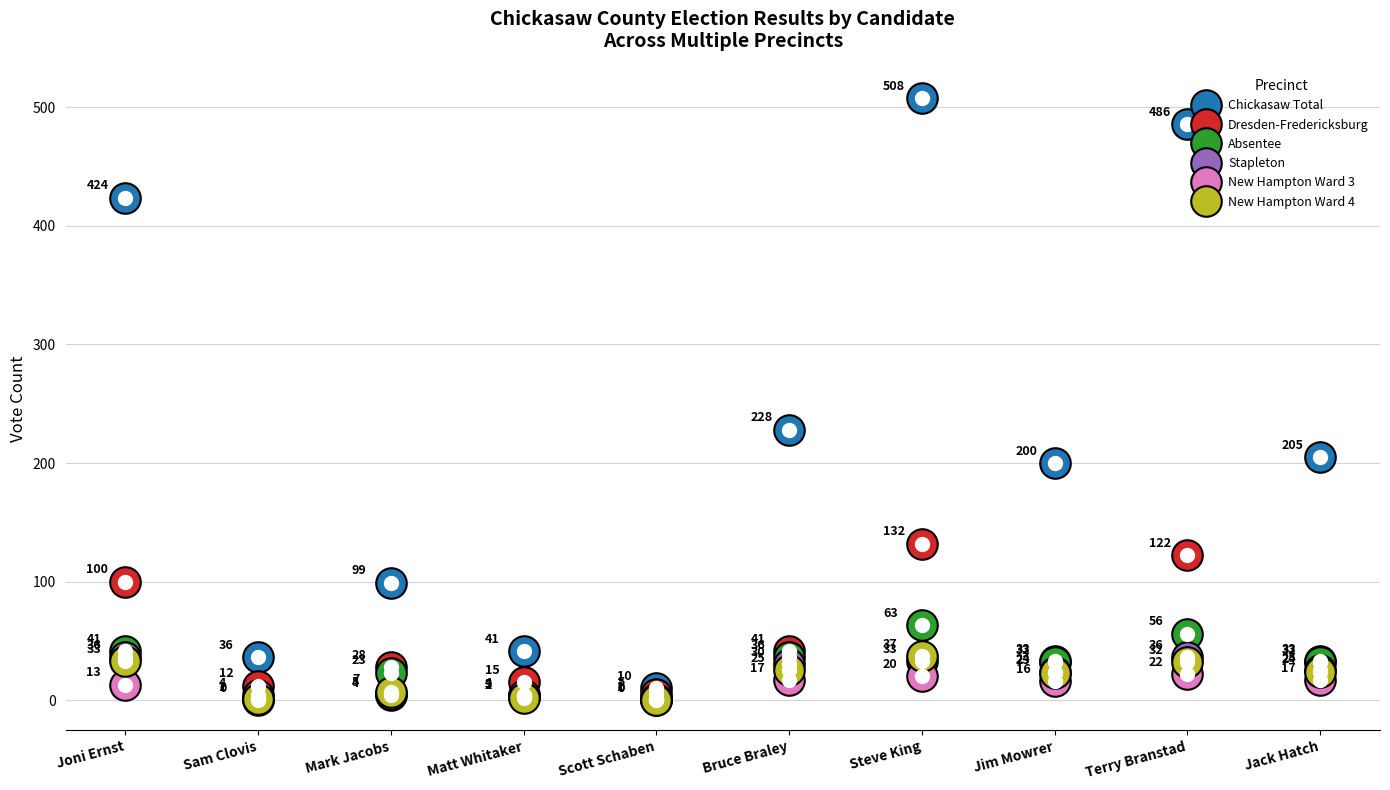

What is the label of the 1st point from the left?

Joni Ernst